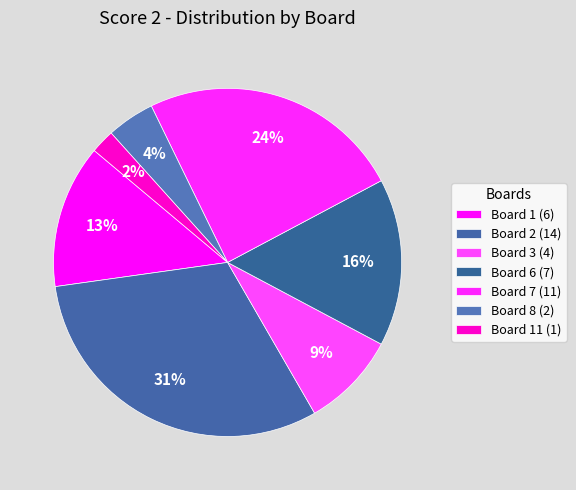

How many segments does this pie chart have?

7